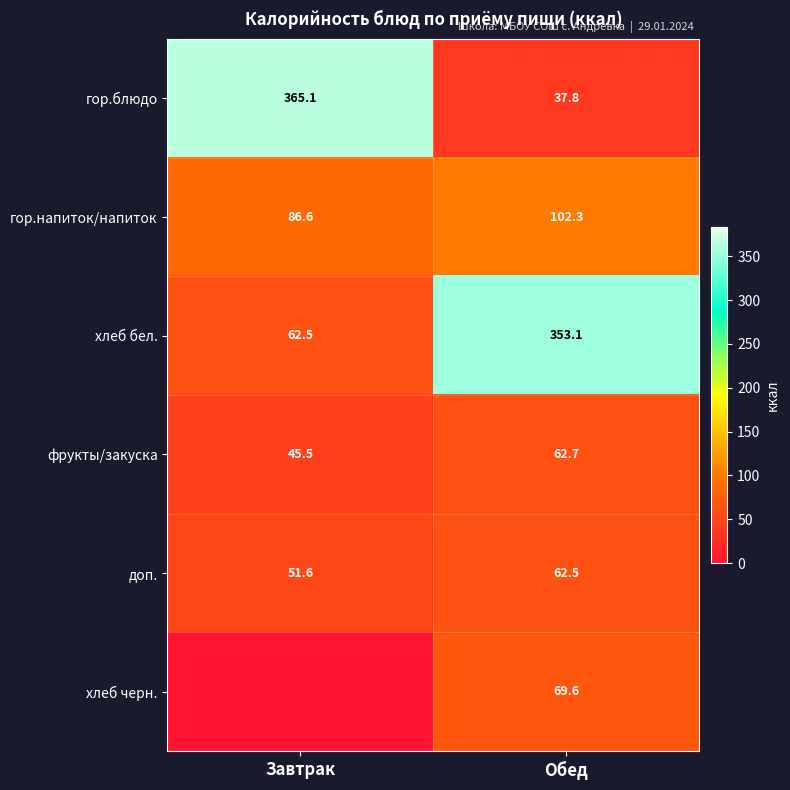

Count the number of data series in this chart.

6